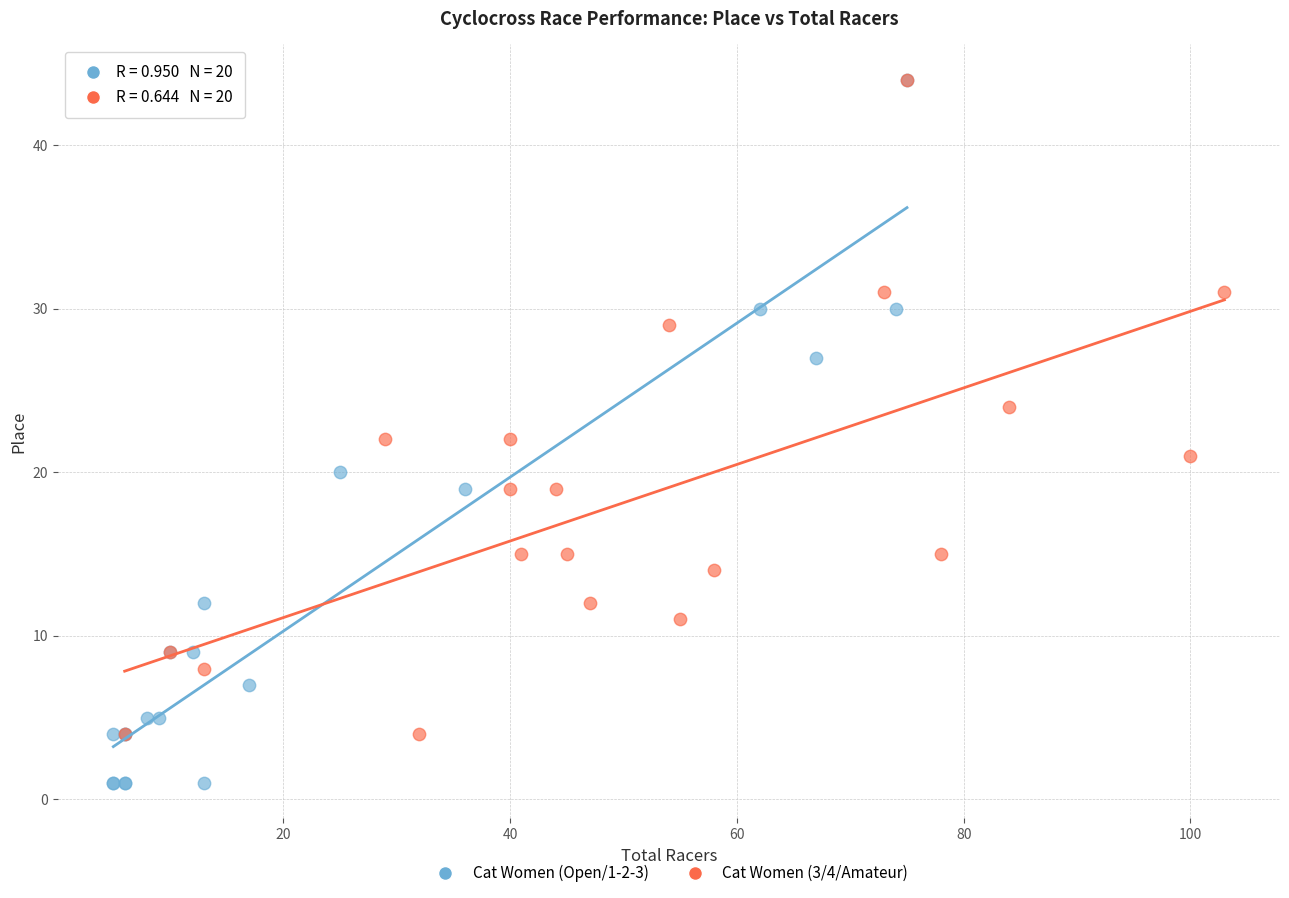

What are all the series names shown in the legend?

Cat Women (Open/1-2-3), Cat Women (3/4/Amateur)